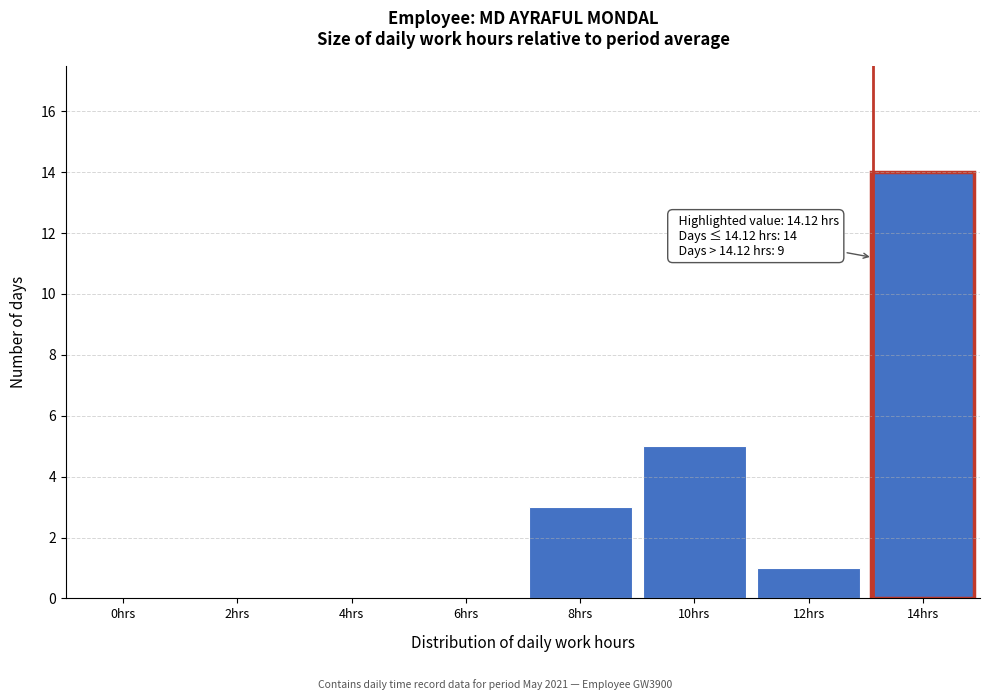

Reading right to left, what are all the values shown in this chart?

14hrs=14	12hrs=1	10hrs=5	8hrs=3	6hrs=0	4hrs=0	2hrs=0	0hrs=0